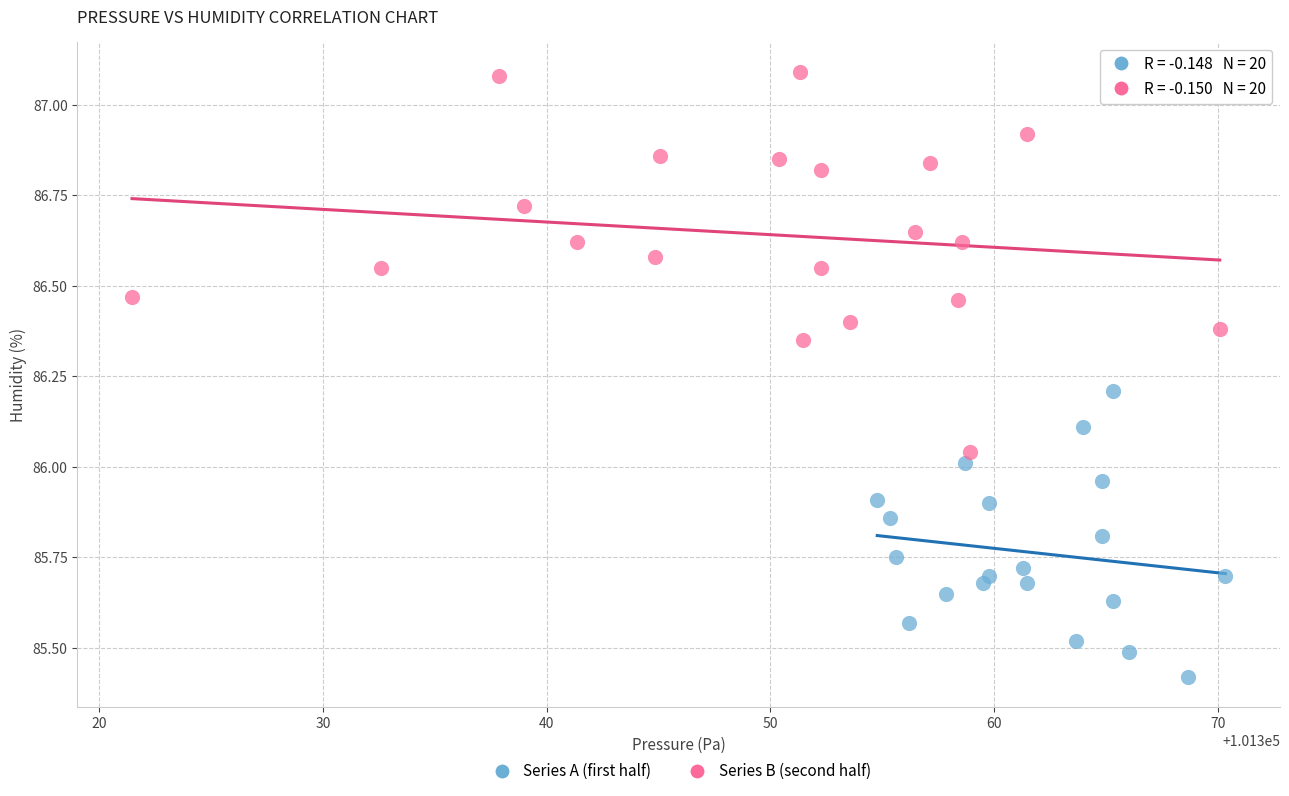

Which series has the largest Y range (max minus min)?

Series B (second half)